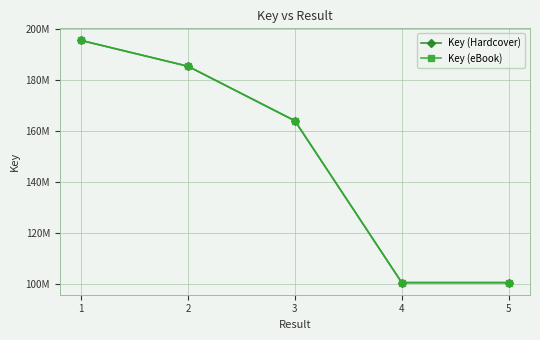

At which label does Key (Hardcover) reach its peak?

1